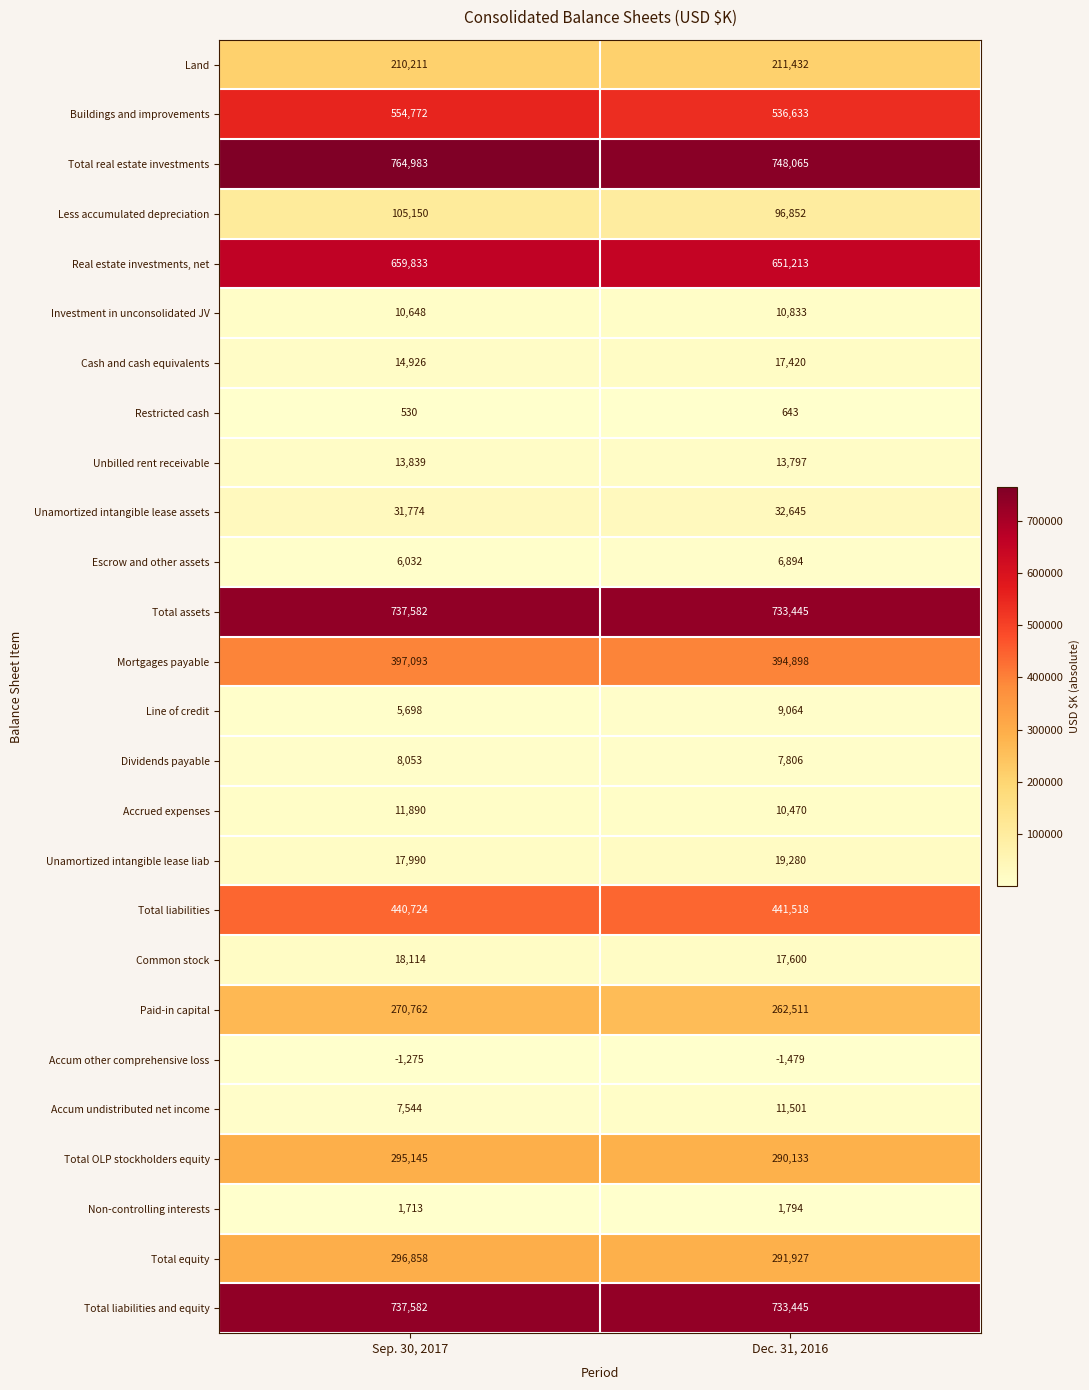

Which series has the largest total across all categories?

Total real estate investments